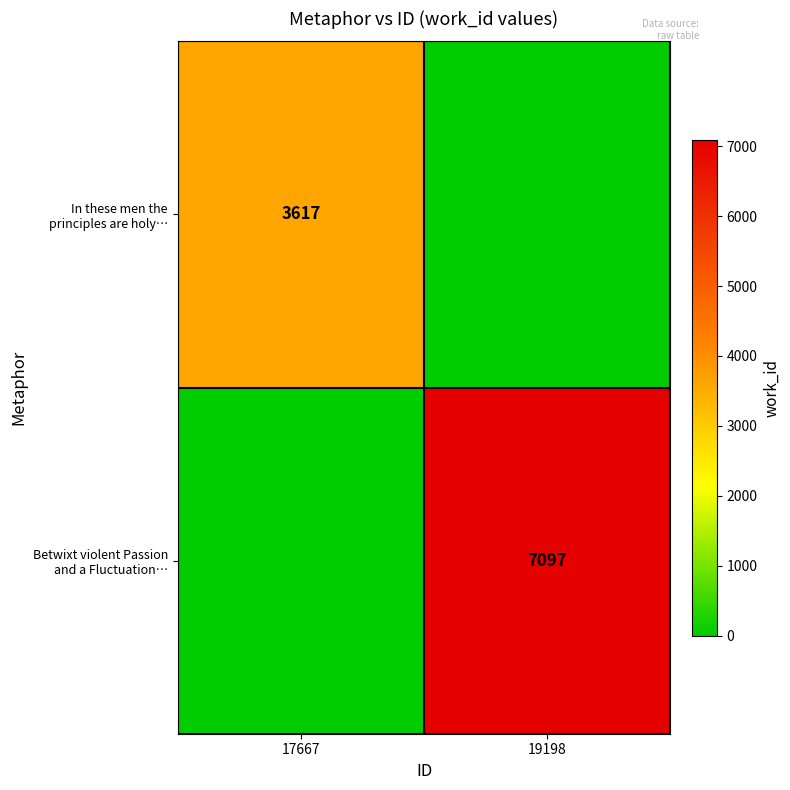

What is the sum of all In these men the principles are holy… values?

3617